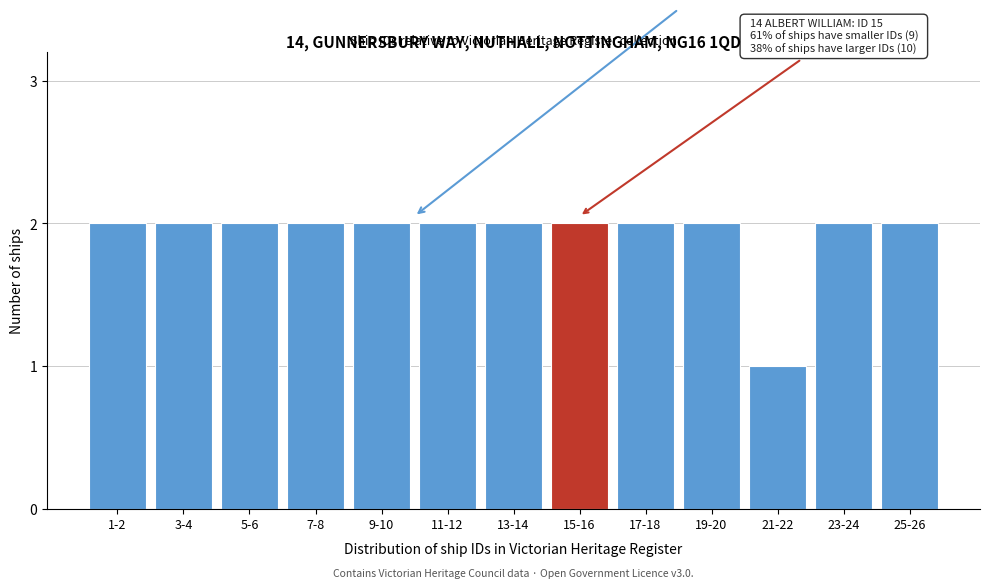

Reading right to left, list all the values displayed in this chart.

2	2	1	2	2	2	2	2	2	2	2	2	2